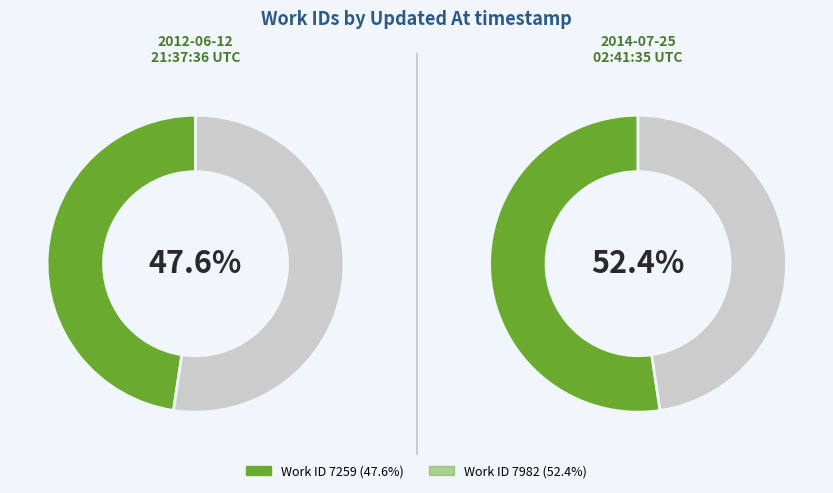

True or false: 2012-06-12 21:37:36 UTC accounts for 48% of the total.

True